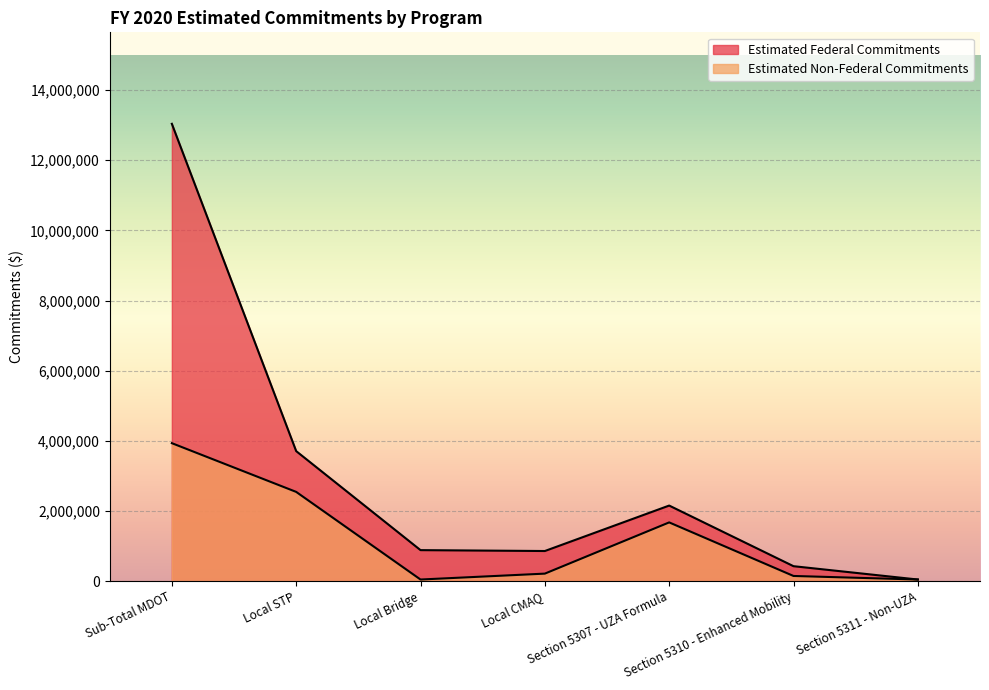

The Estimated Non-Federal Commitments series shows 6598205.4 at Sub-Total MDOT. True or false?

False